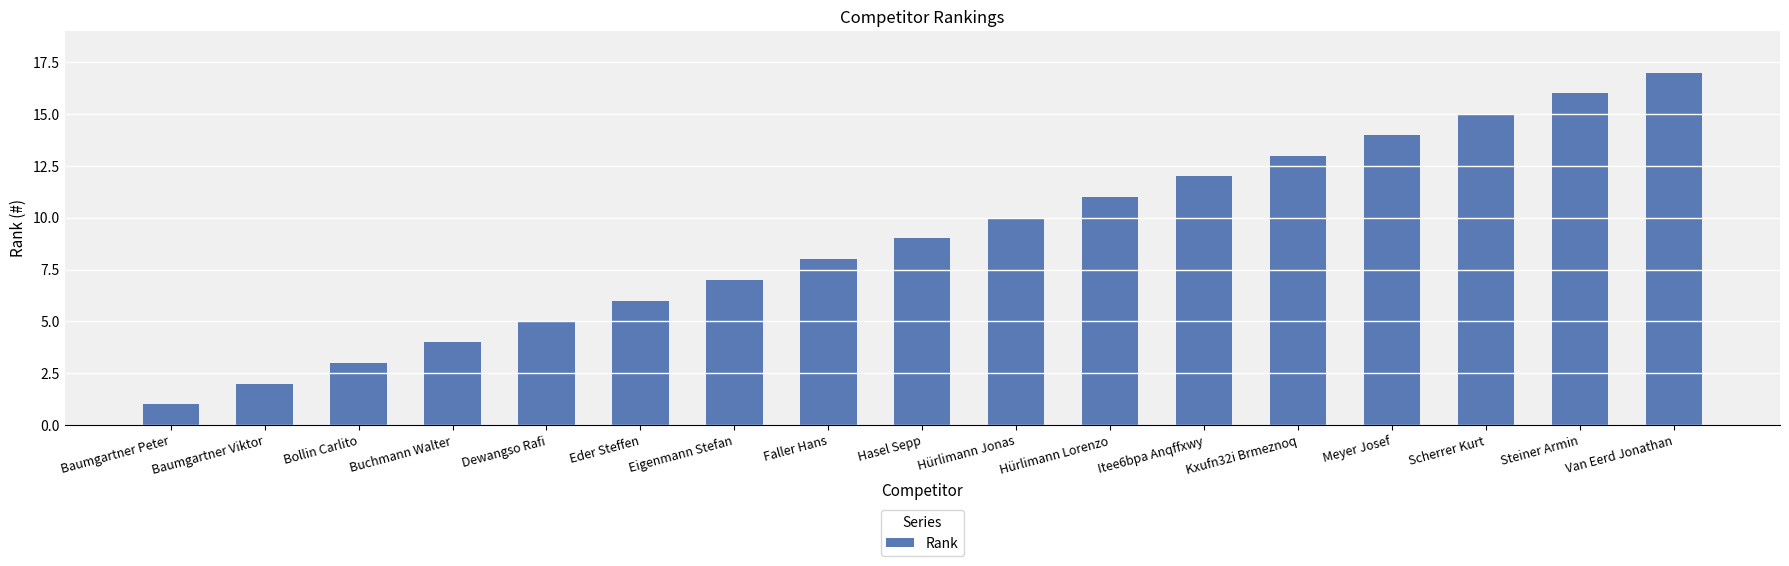

How many bars are there in total?

17